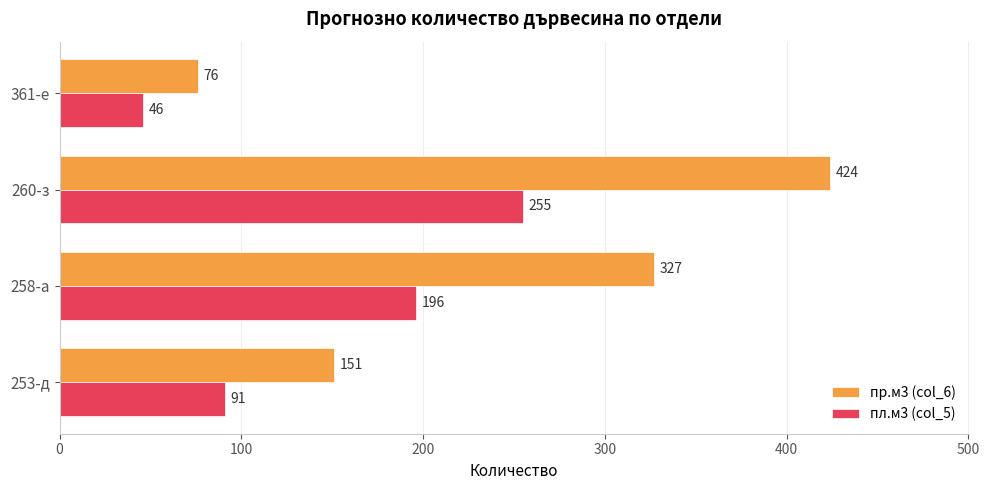

Read the пл.м3 (col_5) value at 260-з.

255